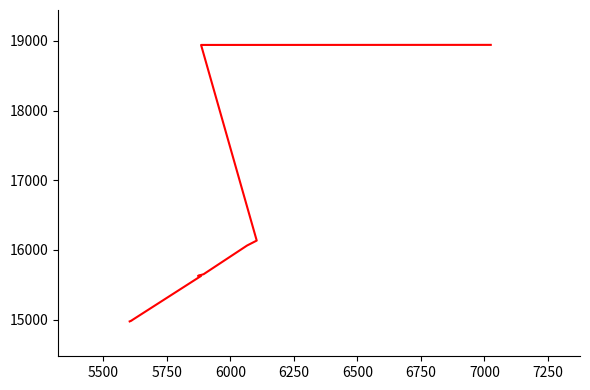

True or false: there are more than 2 points higher than both neighbors.

False